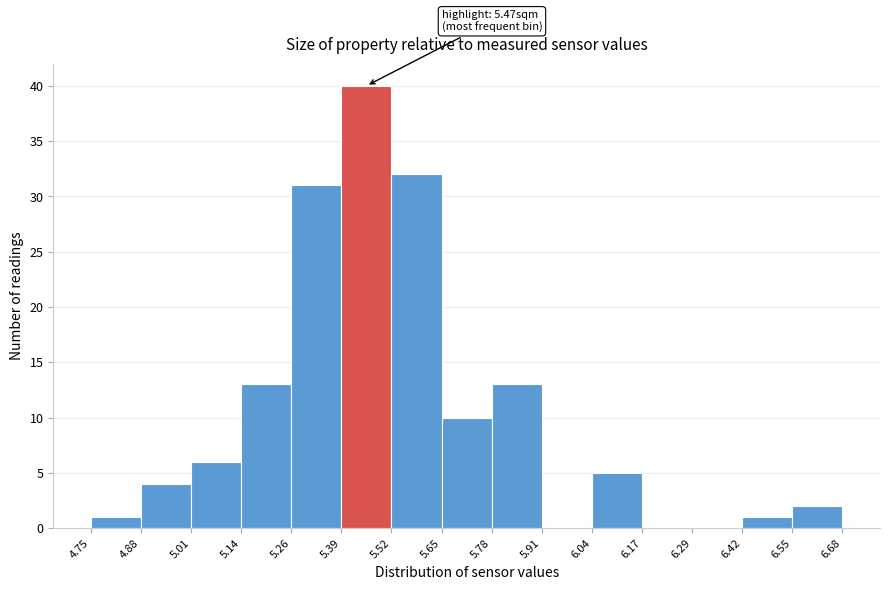

Which range on the x-axis has the tallest bar?

5.39 to 5.52